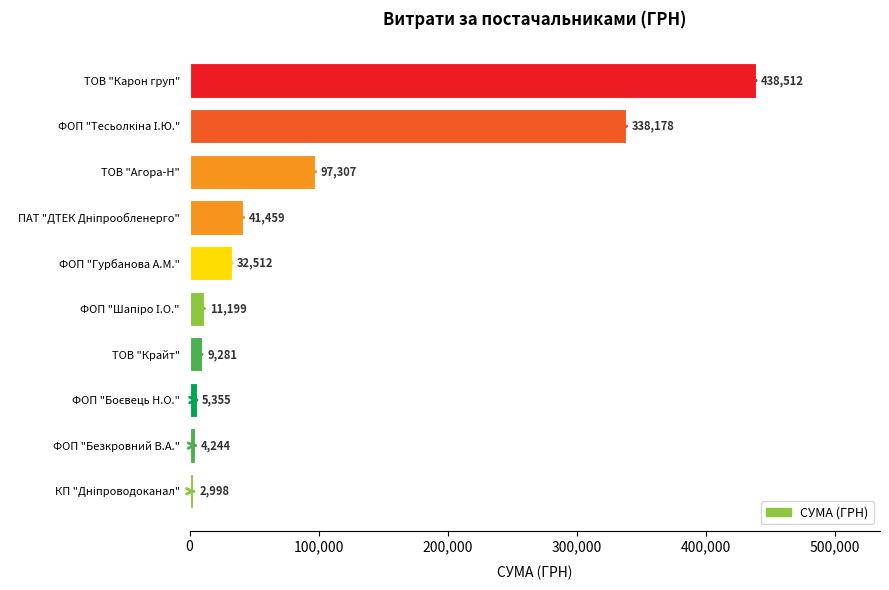

True or false: the data shows 9281.0 at ТОВ "Крайт".

True